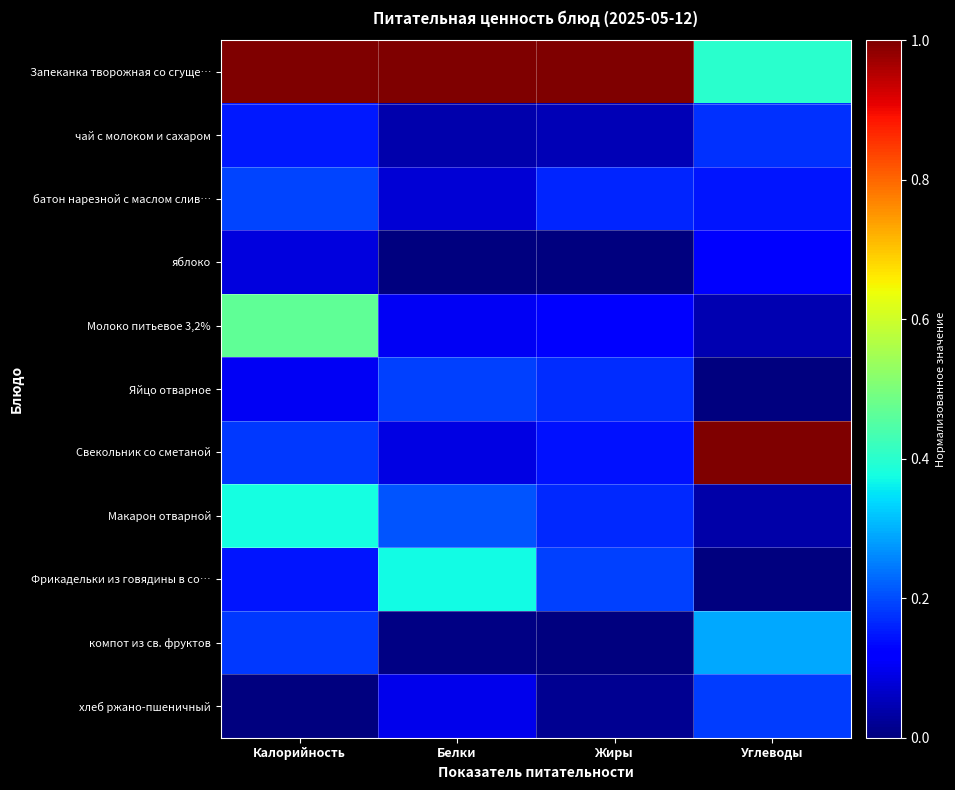

Reading right to left, what are all the values shown in this chart?

Запеканка творожная со сгуще…: Углеводы=0.4	Жиры=1.0	Белки=1.0	Калорийность=1.0
чай с молоком и сахаром: Углеводы=0.2	Жиры=0.0	Белки=0.0	Калорийность=0.2
батон нарезной с маслом слив…: Углеводы=0.1	Жиры=0.2	Белки=0.1	Калорийность=0.2
яблоко: Углеводы=0.1	Жиры=0.0	Белки=0.0	Калорийность=0.1
Молоко питьевое 3,2%: Углеводы=0.0	Жиры=0.1	Белки=0.1	Калорийность=0.5
Яйцо отварное: Углеводы=0.0	Жиры=0.2	Белки=0.2	Калорийность=0.1
Свекольник со сметаной: Углеводы=1.0	Жиры=0.1	Белки=0.1	Калорийность=0.2
Макарон отварной: Углеводы=0.0	Жиры=0.2	Белки=0.2	Калорийность=0.4
Фрикадельки из говядины в со…: Углеводы=0.0	Жиры=0.2	Белки=0.4	Калорийность=0.1
компот из св. фруктов: Углеводы=0.3	Жиры=0.0	Белки=0.0	Калорийность=0.2
хлеб ржано-пшеничный: Углеводы=0.2	Жиры=0.0	Белки=0.1	Калорийность=0.0